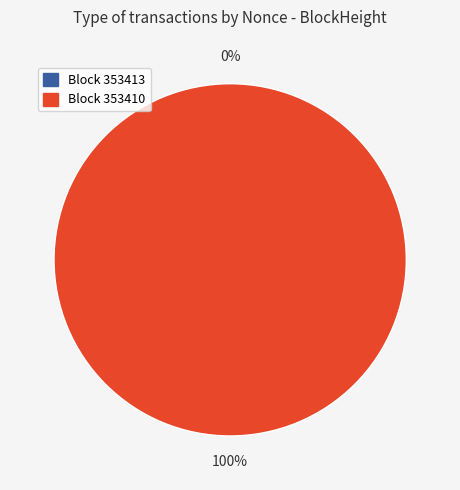

True or false: 353413 accounts for 0% of the total.

True